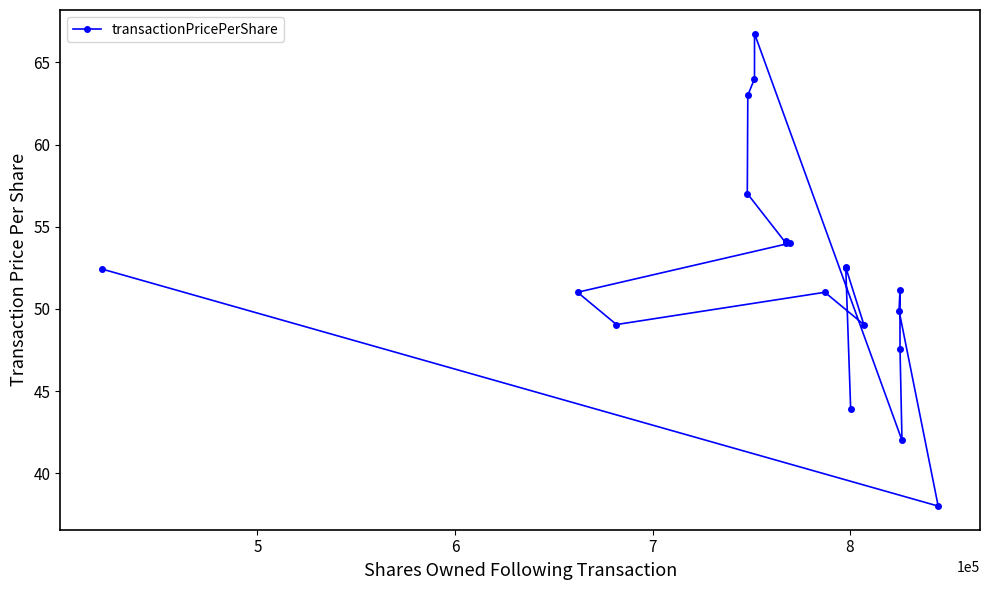

What is the greatest value displayed?

66.8